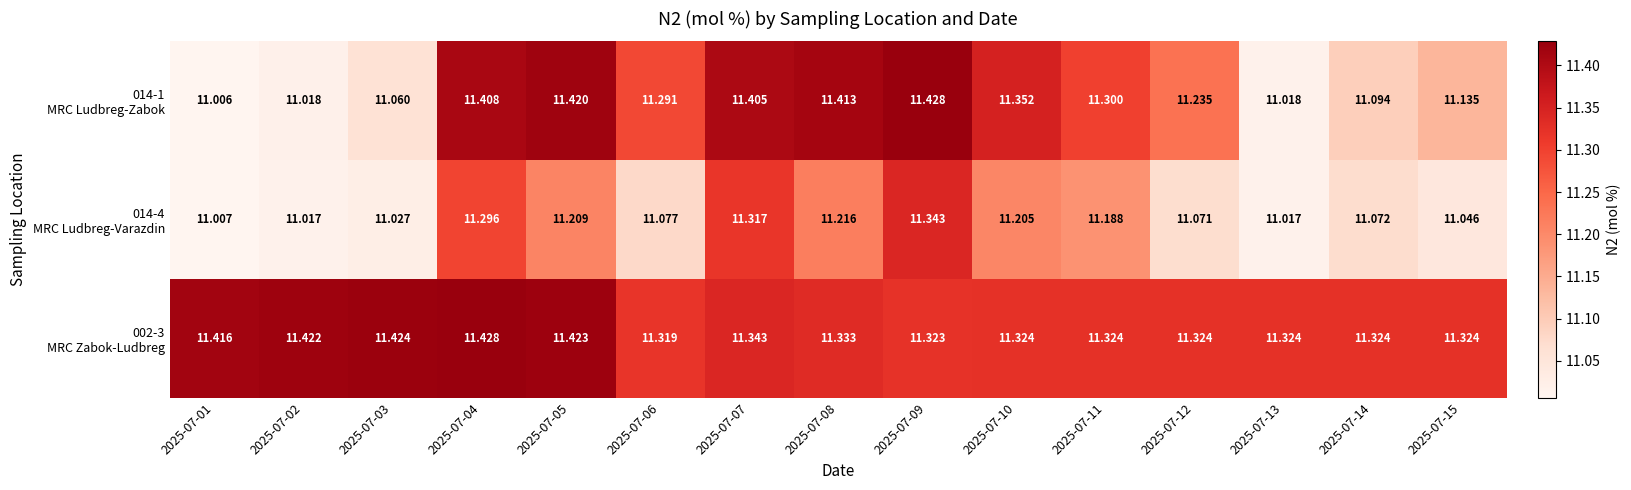

Count the number of data series in this chart.

3